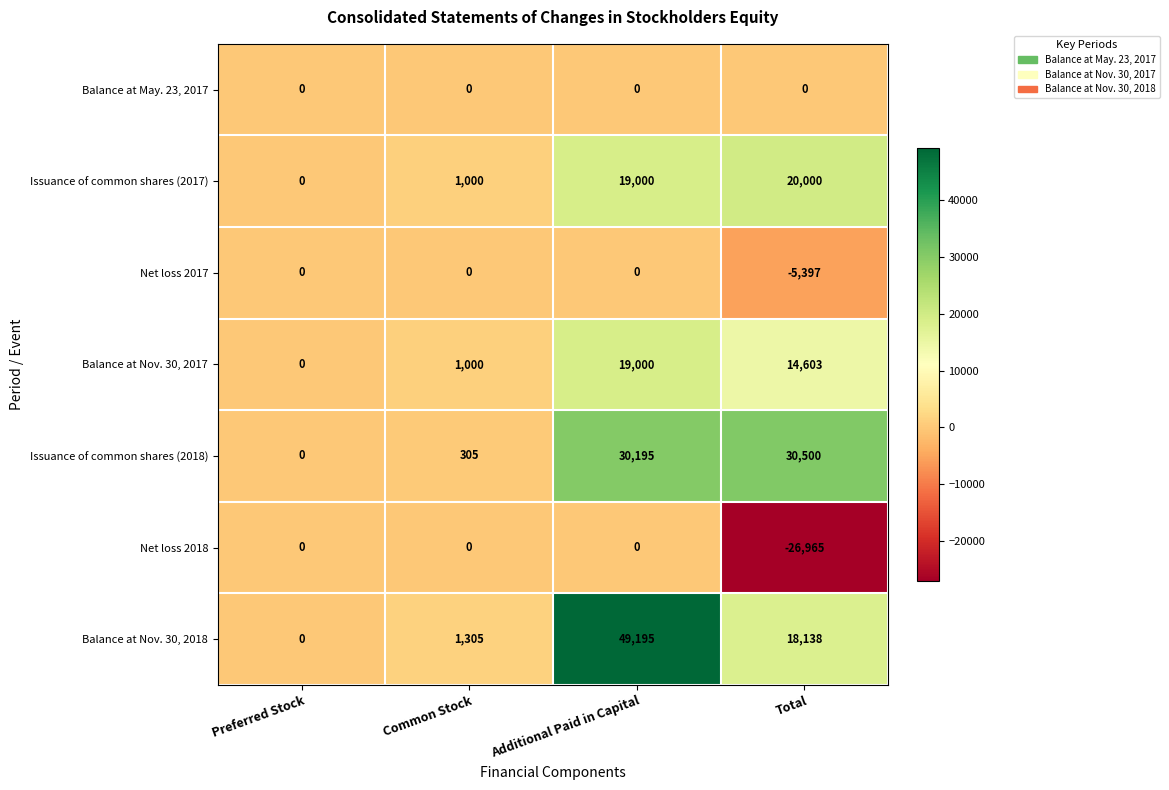

The Net loss 2017 series shows -2372 at Total. True or false?

False